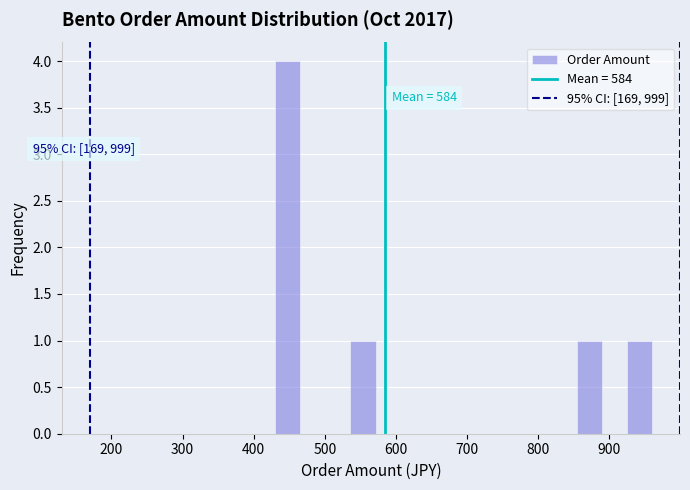

Around what value on the x-axis is the tallest bar? Give the approximate position of its centre, as read against the axis.

450